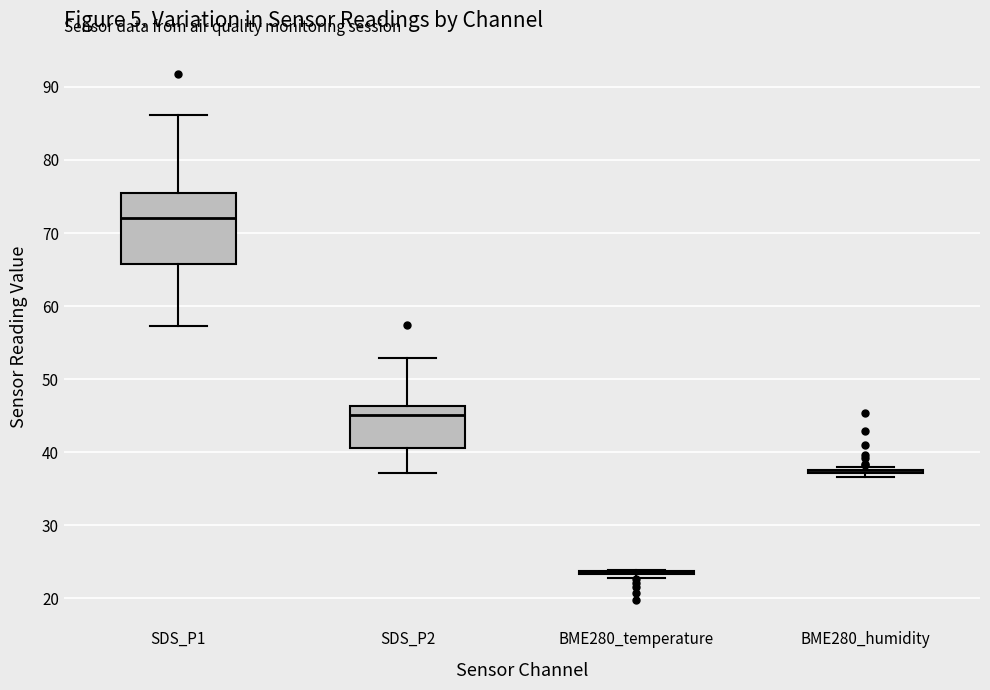

Comparing the boxes themselves (not the whiskers), which one is the tallest?

SDS_P1